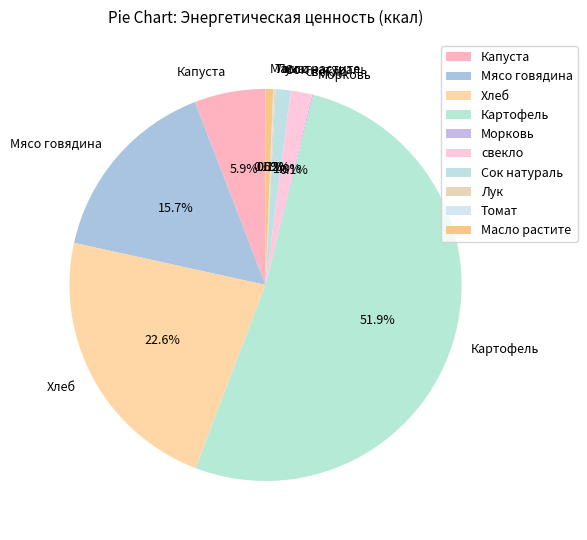

Is it true that свекло is 8% of the pie?

False